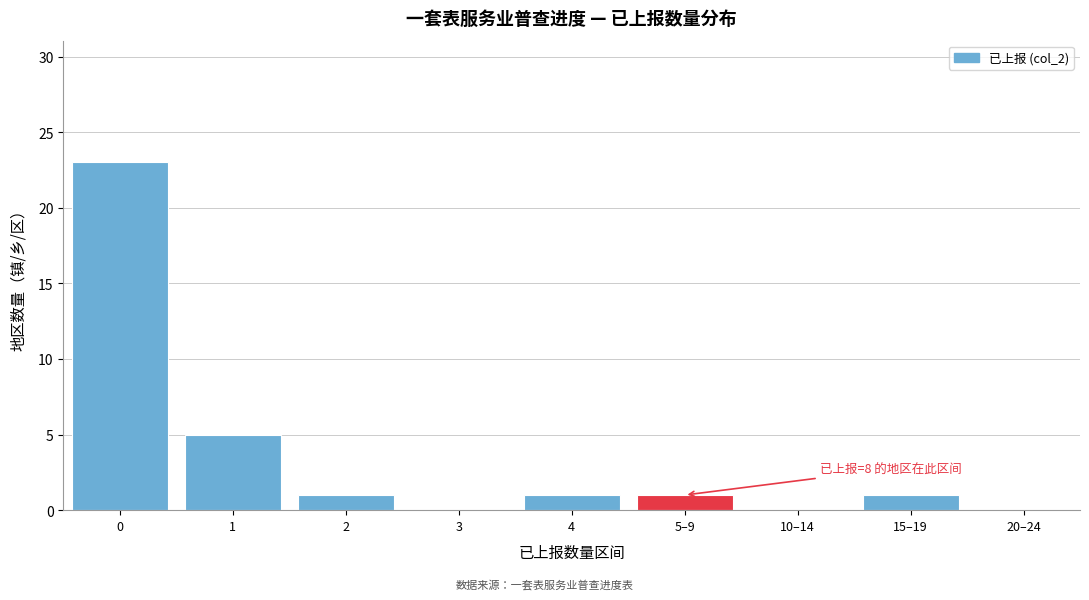

Reading left to right, transcribe all the data shown in this chart.

0=23	1=5	2=1	3=0	4=1	5–9=1	10–14=0	15–19=1	20–24=0